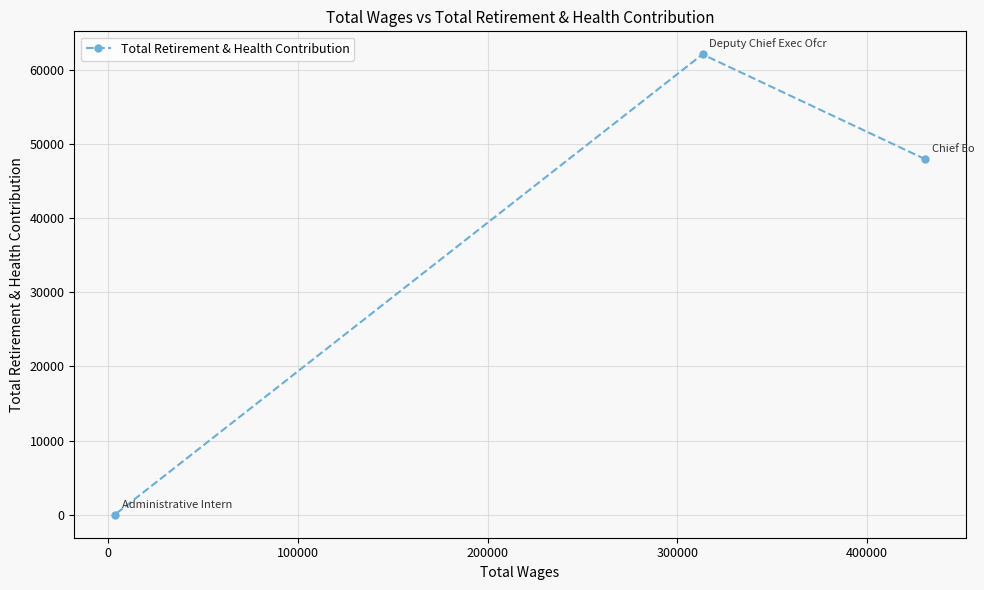

How many lines are shown in the chart?

1